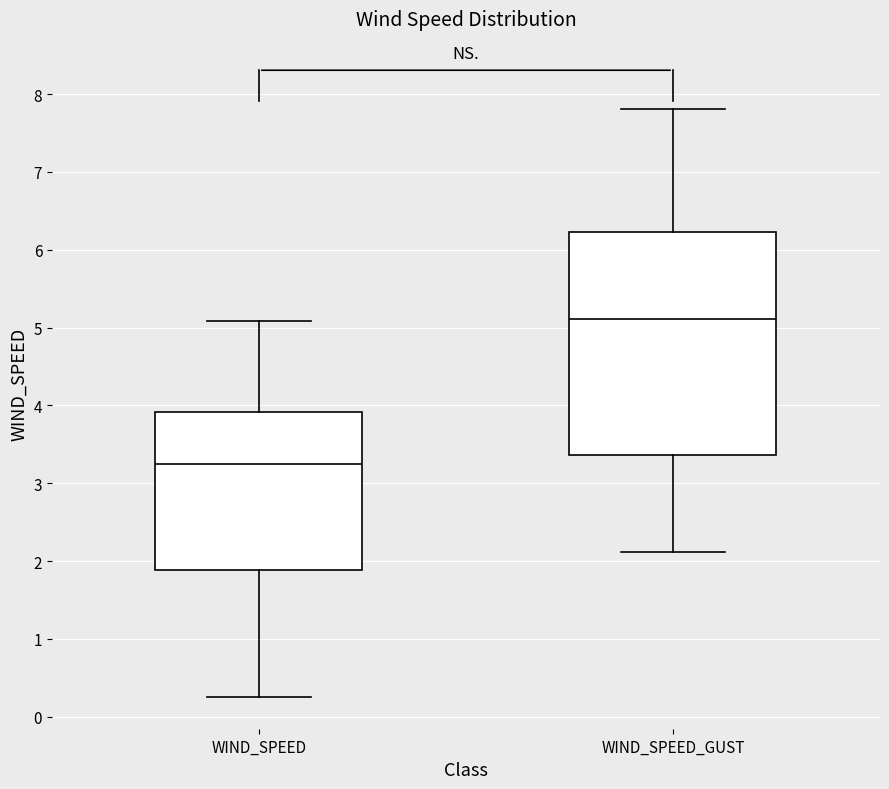

Reading left to right, transcribe this box plot: for each box, give where its median line is, the range the box spans, and where its two whiskers end, as read against the y-axis. The values are not printed on the chart, so give them approximately, as read against the axis.

WIND_SPEED: median 3.3, box 1.9 to 3.9, whiskers 0.3 to 5.1
WIND_SPEED_GUST: median 5.1, box 3.4 to 6.2, whiskers 2.1 to 7.8